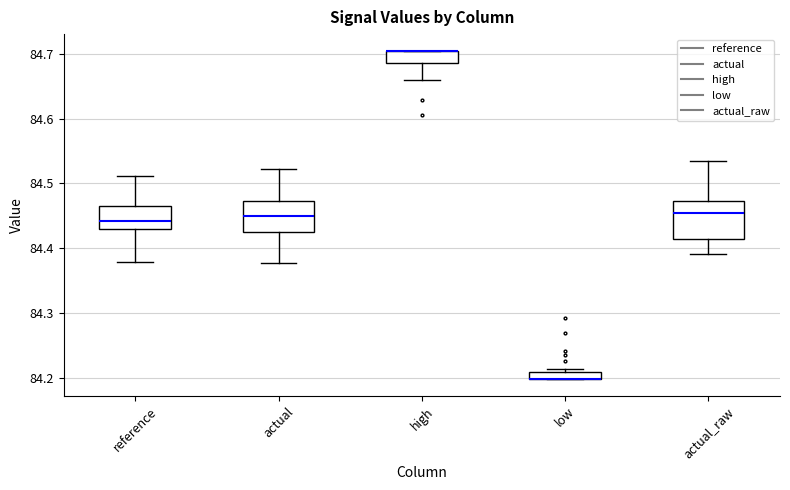

Where is the lower edge of the box for high on the y-axis? The values are not printed on the chart, so give them approximately, as read against the axis.

84.69